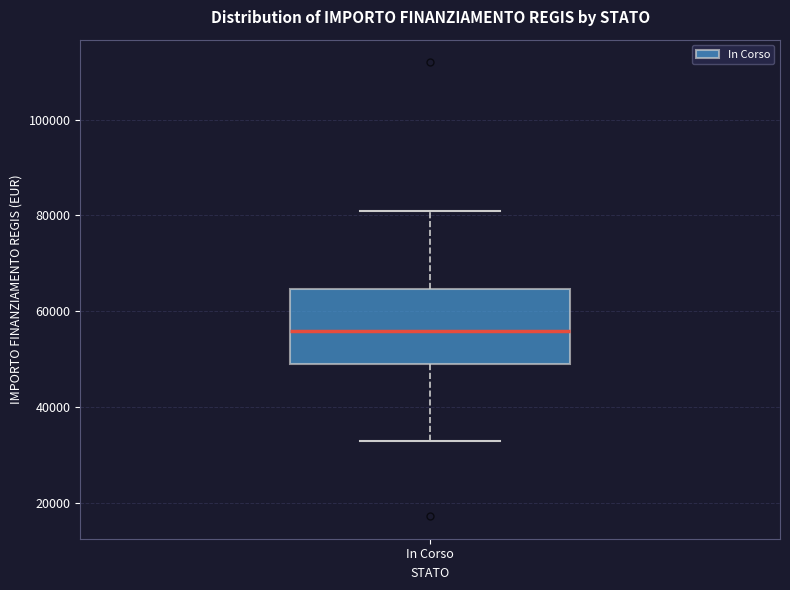

Where is the upper edge of the box for In Corso on the y-axis? The values are not printed on the chart, so give them approximately, as read against the axis.

64000